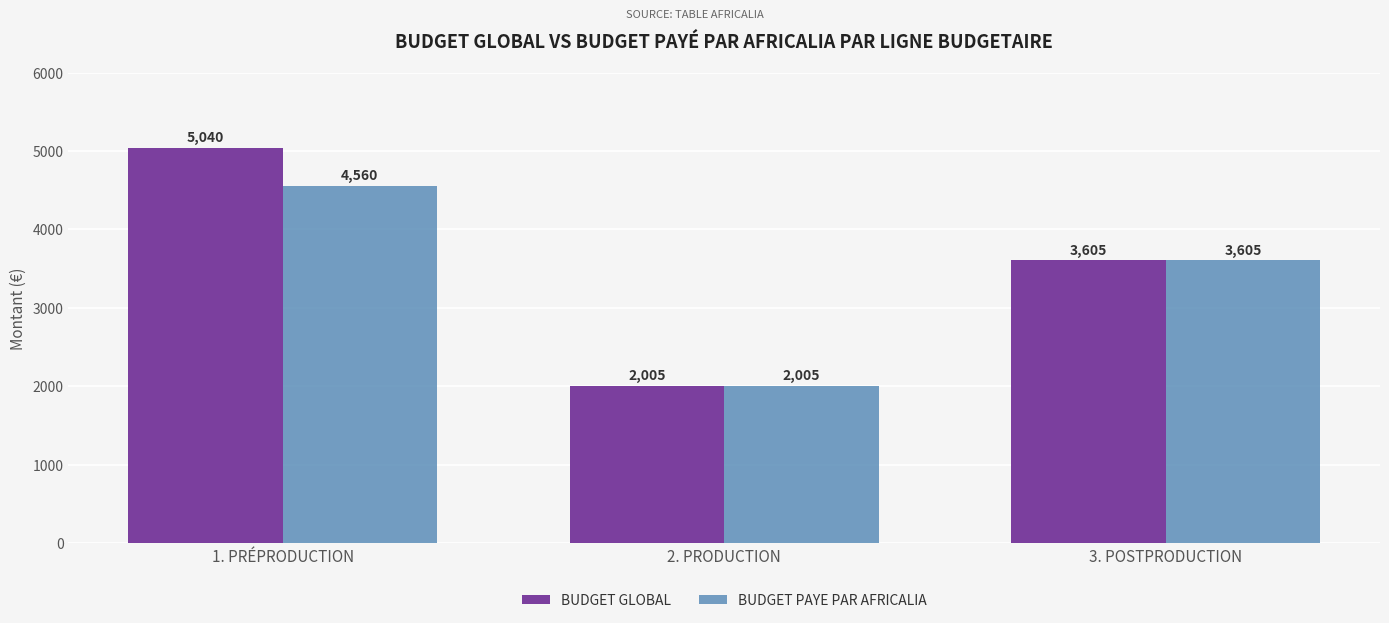

What is the value of the BUDGET PAYE PAR AFRICALIA bar at the 1st from the left?

4560